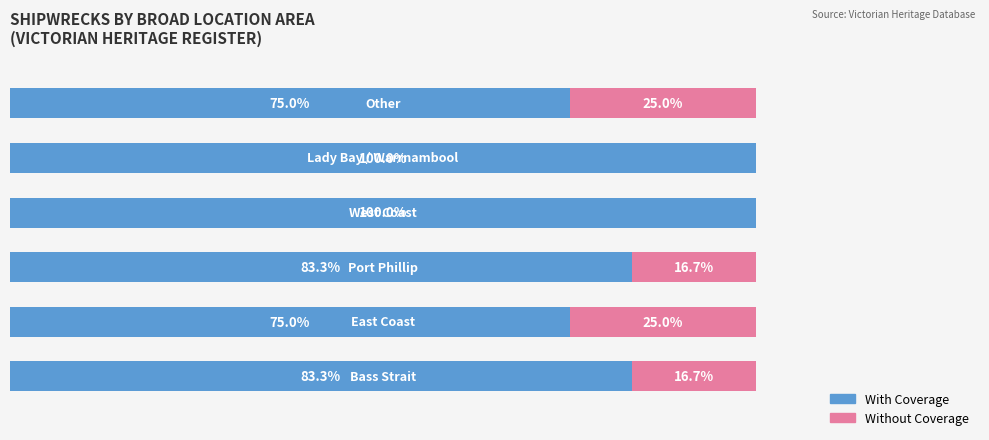

What are all the series names shown in the legend?

With Coverage, Without Coverage